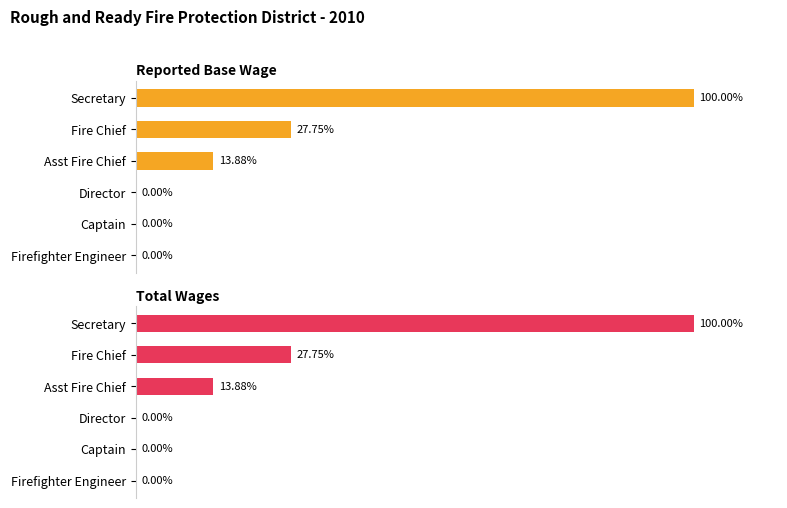

What are all the series names shown in the legend?

Reported Base Wage, Total Wages